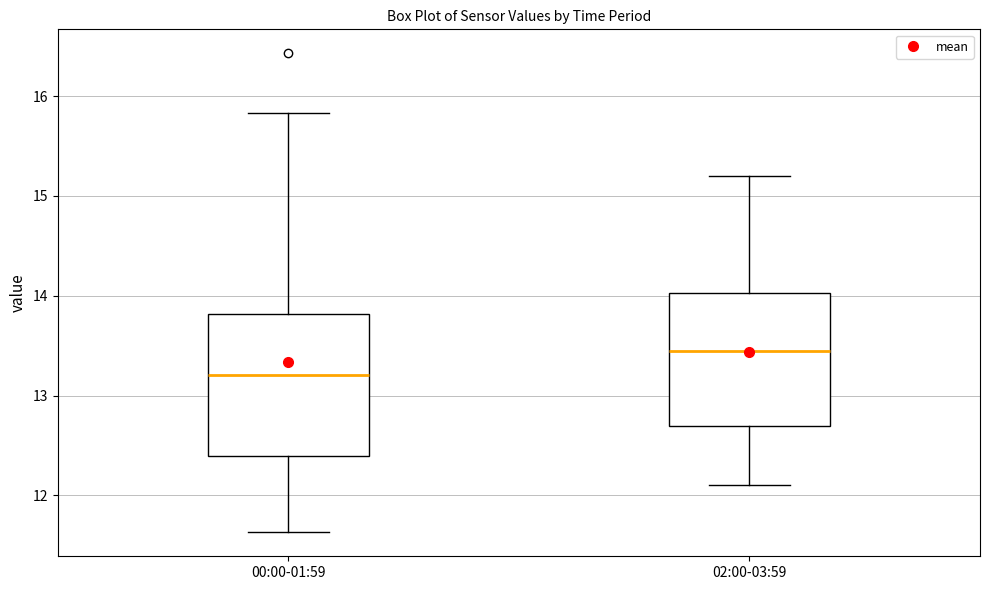

Which box has the lowest median line?

00:00-01:59